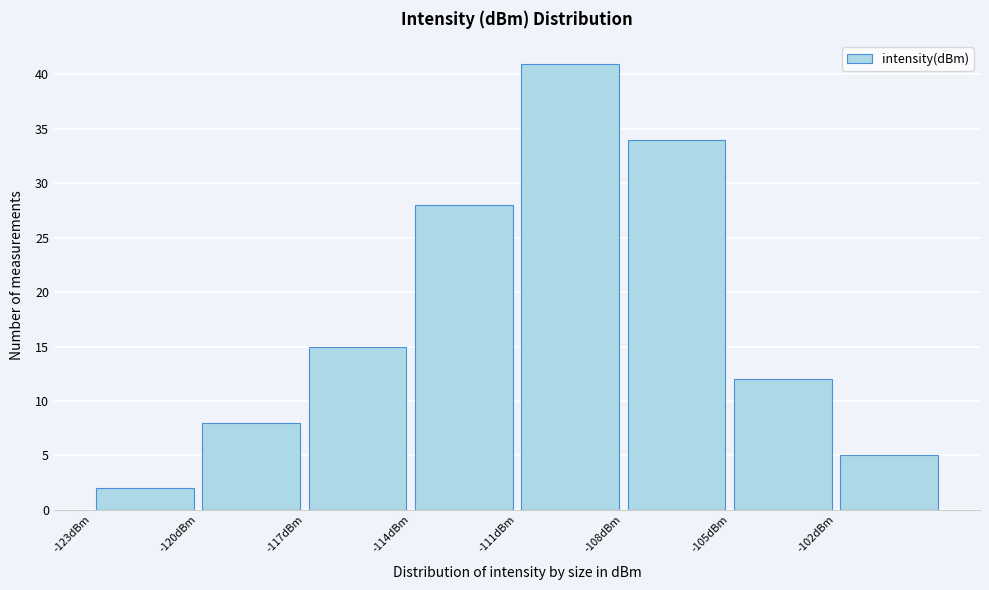

Reading left to right, transcribe this chart: for each bar, give the range it covers on the x-axis and its height. The values are not printed on the chart, so give them approximately, as read against the axis.

-123 to -120: 2
-120 to -117: 8
-117 to -114: 15
-114 to -111: 28
-111 to -108: 41
-108 to -105: 34
-105 to -102: 12
-102 to -99: 5